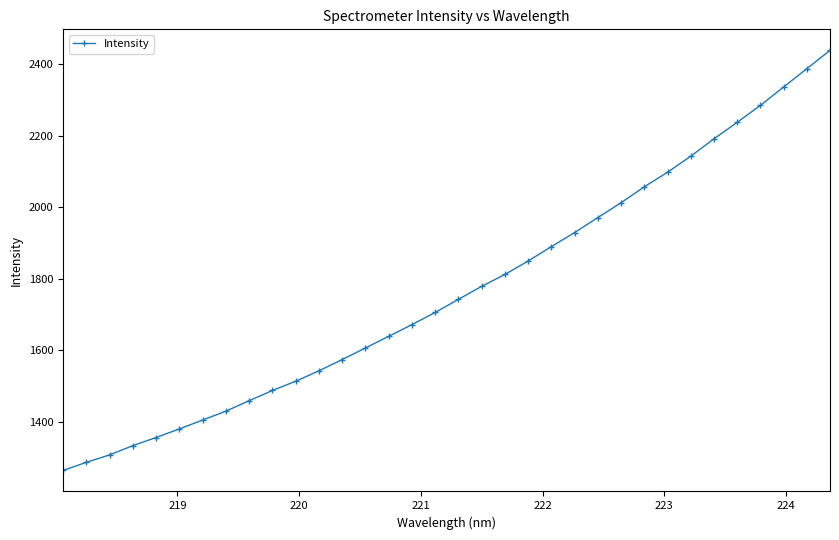

What is the value of the 31st point from the left?

2284.1